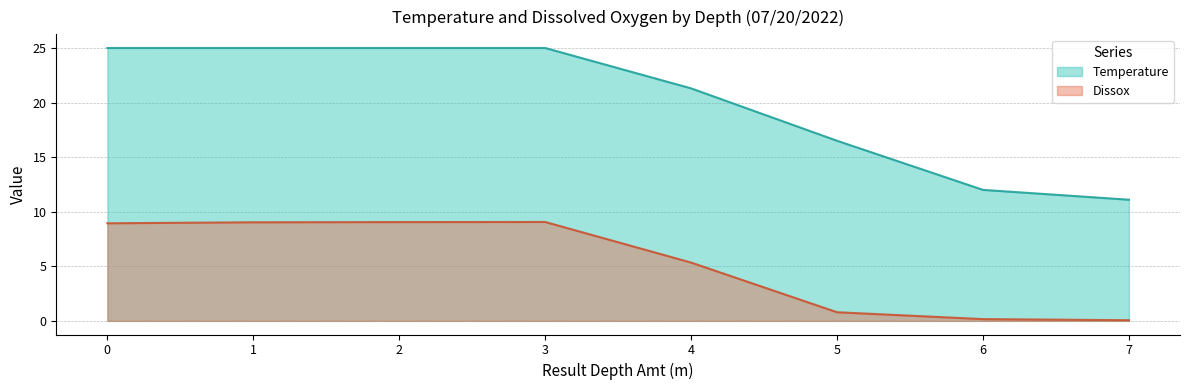

Does the chart display data point markers on the line(s)?

No